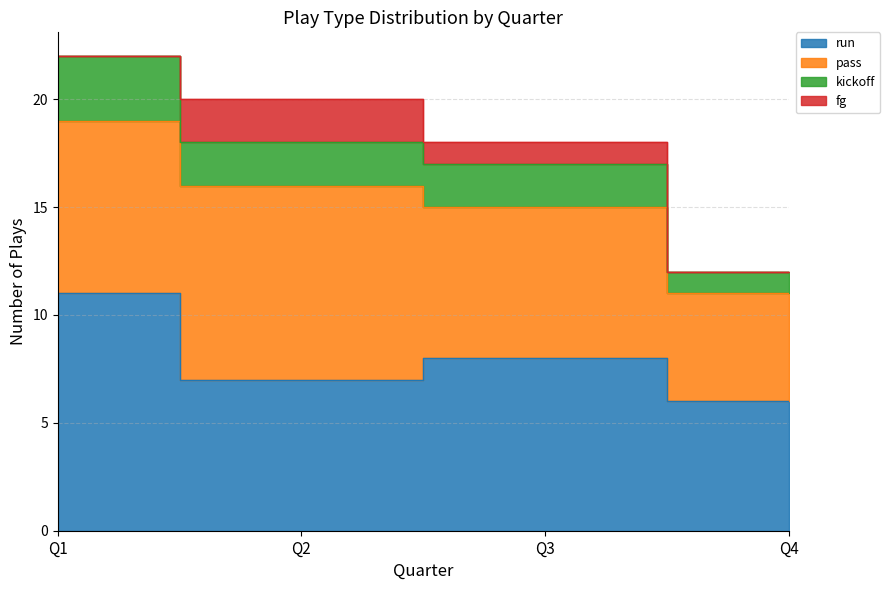

How many data points in fg are less than 1?

2